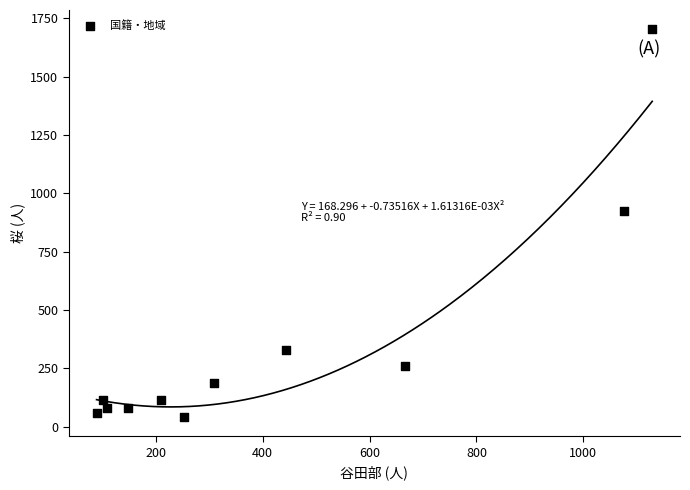

What Y value in the scatter plot is closest to 872?

923